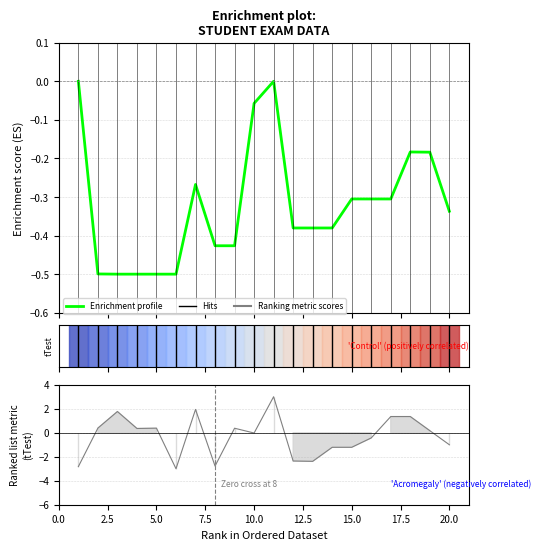

At which category does the chart reach its minimum across all series?

5.0